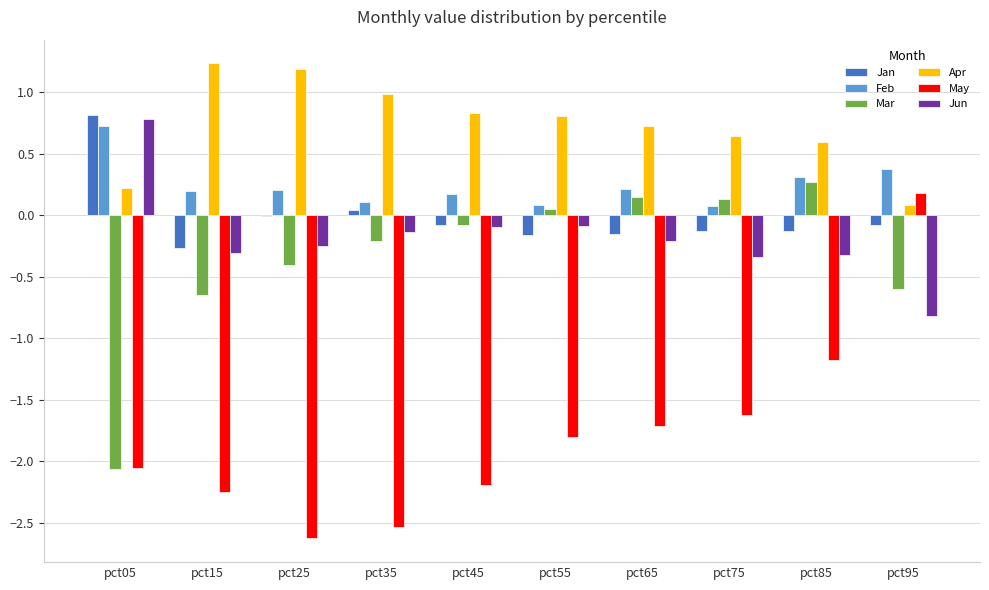

Is the value of Feb at pct65 greater than the value of Mar at pct95?

Yes